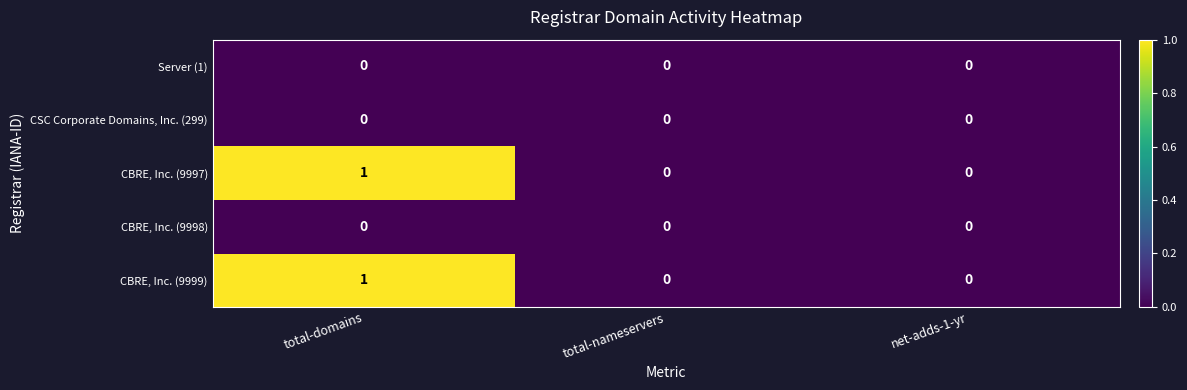

At which category is the sum across all series the highest?

total-domains